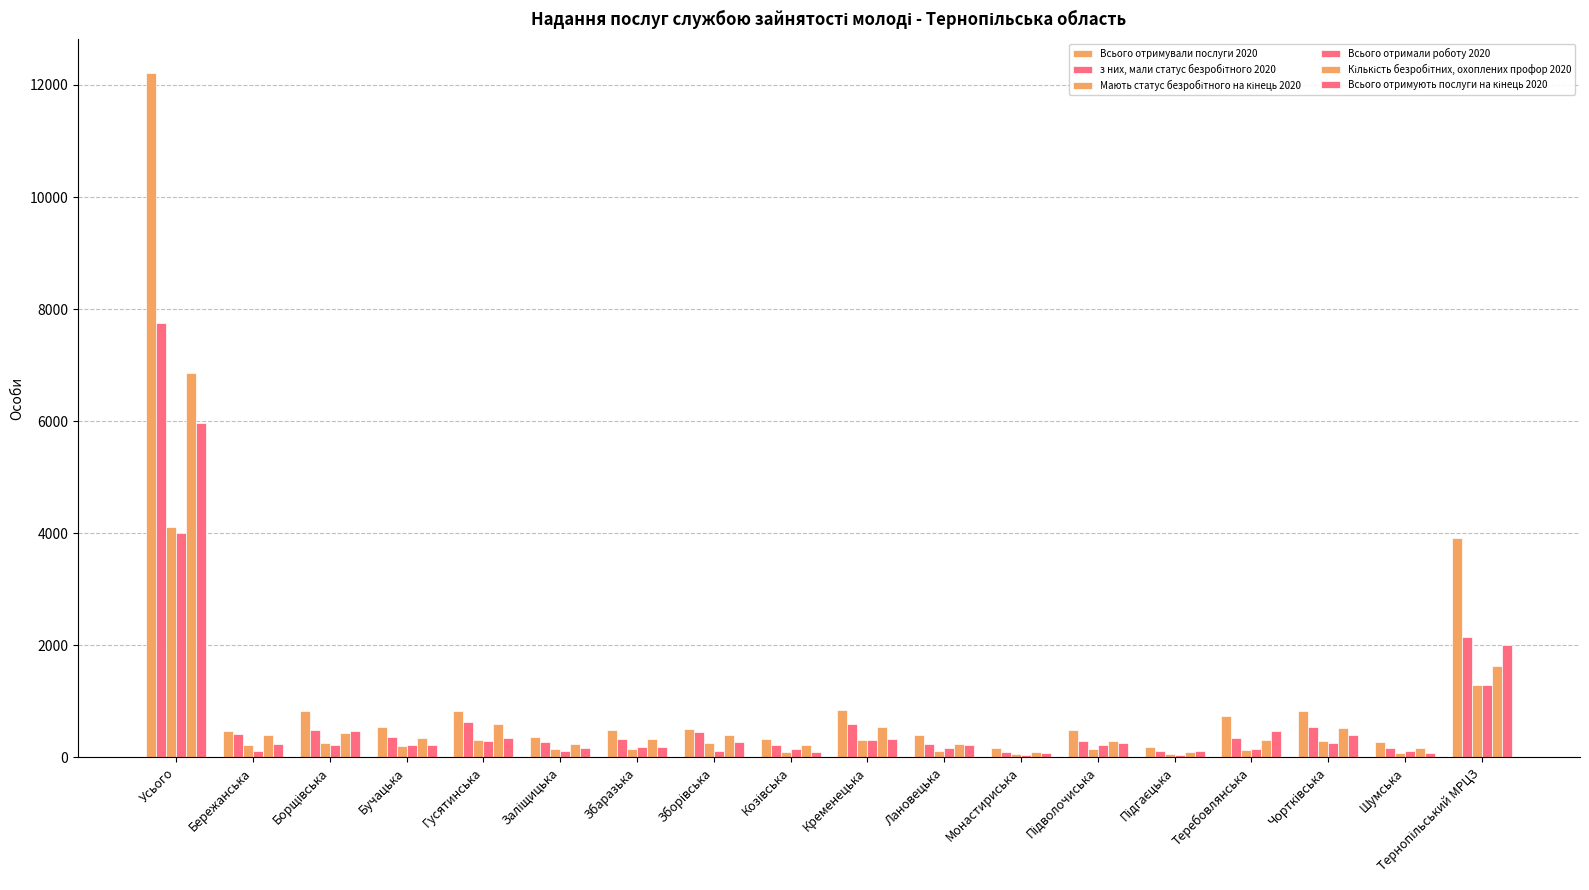

What is the value of the Всього отримували послуги 2020 bar at the 16th from the left?

826